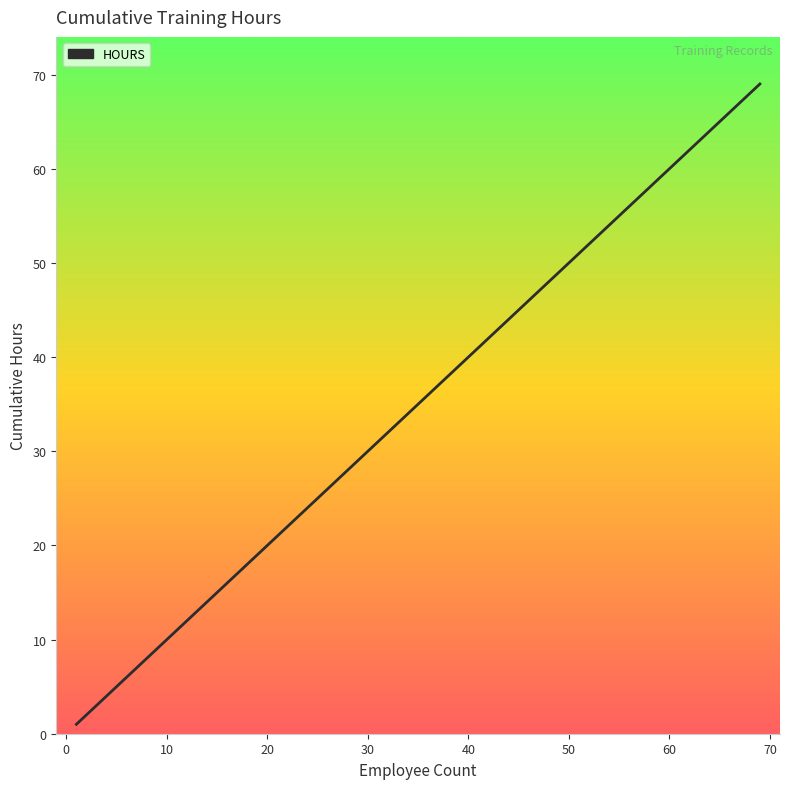

What is the difference between the maximum and second lowest values?

67